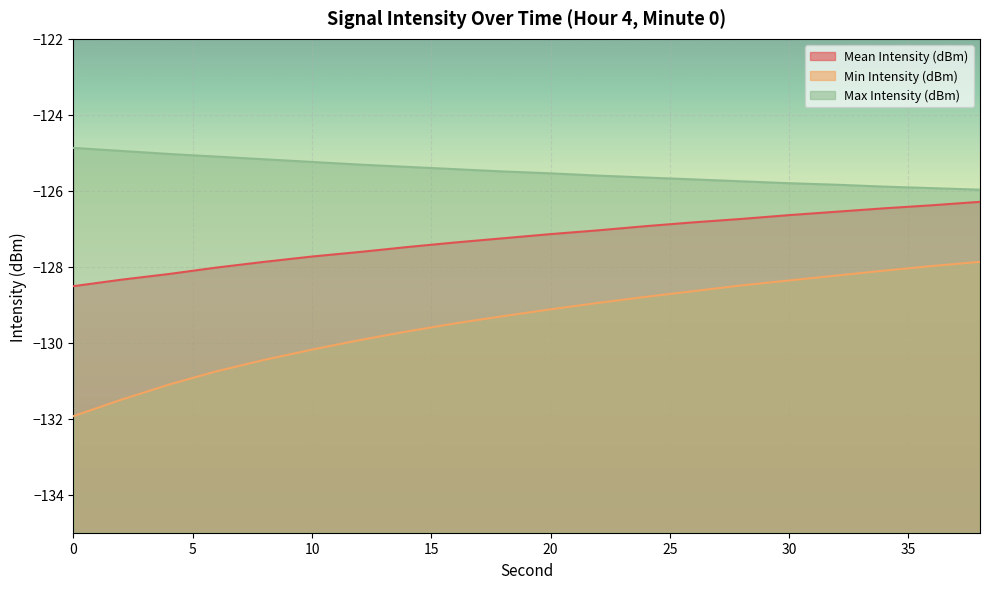

True or false: Min Intensity (dBm) and Mean Intensity (dBm) intersect in this chart.

False